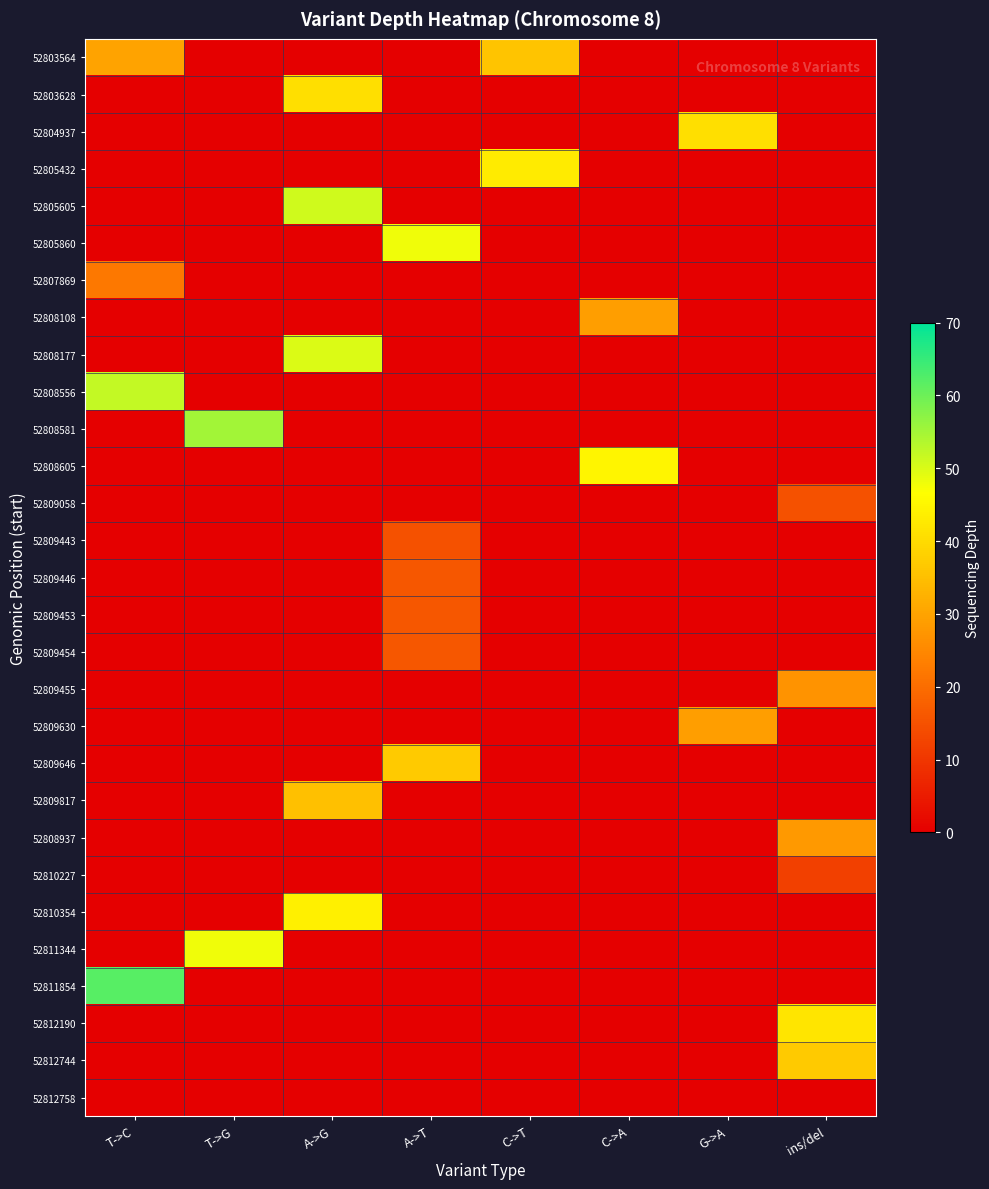

The 52808937 series shows 0 at A->T. True or false?

True